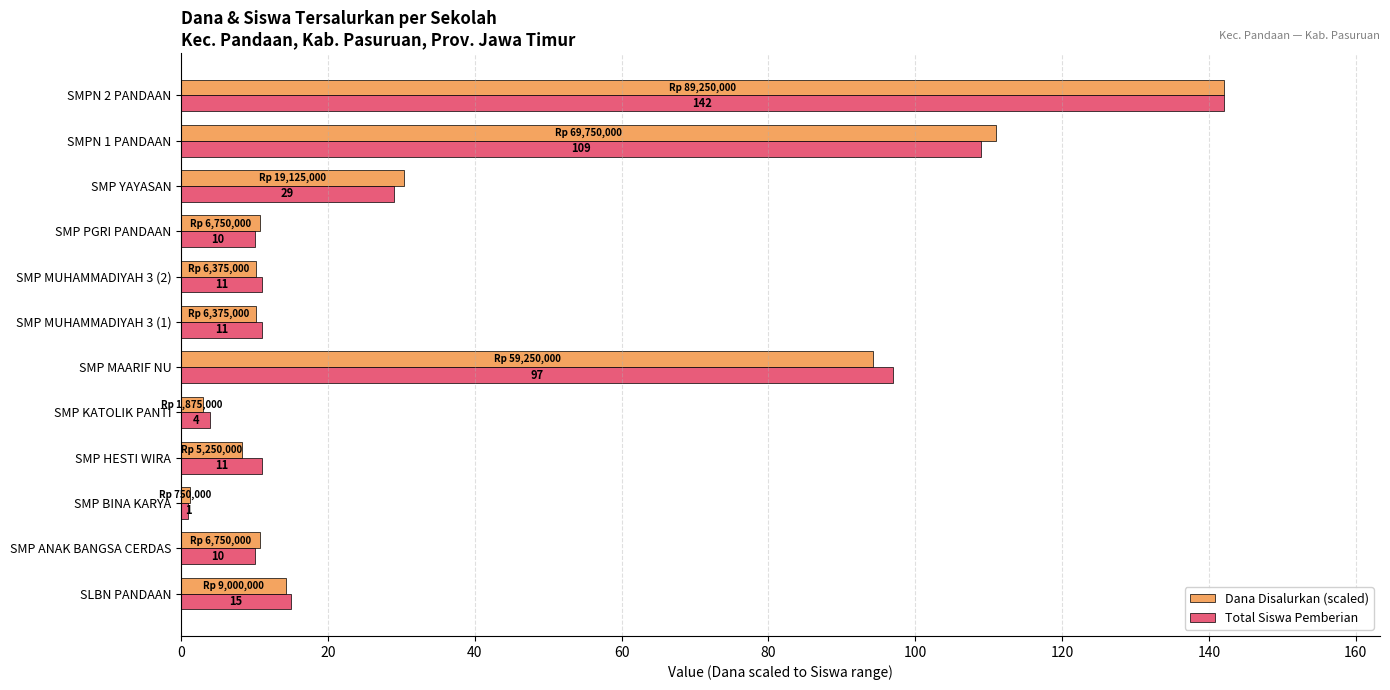

What is the difference between the Total Siswa Pemberian values at SMP ANAK BANGSA CERDAS and SMP HESTI WIRA?

1.0